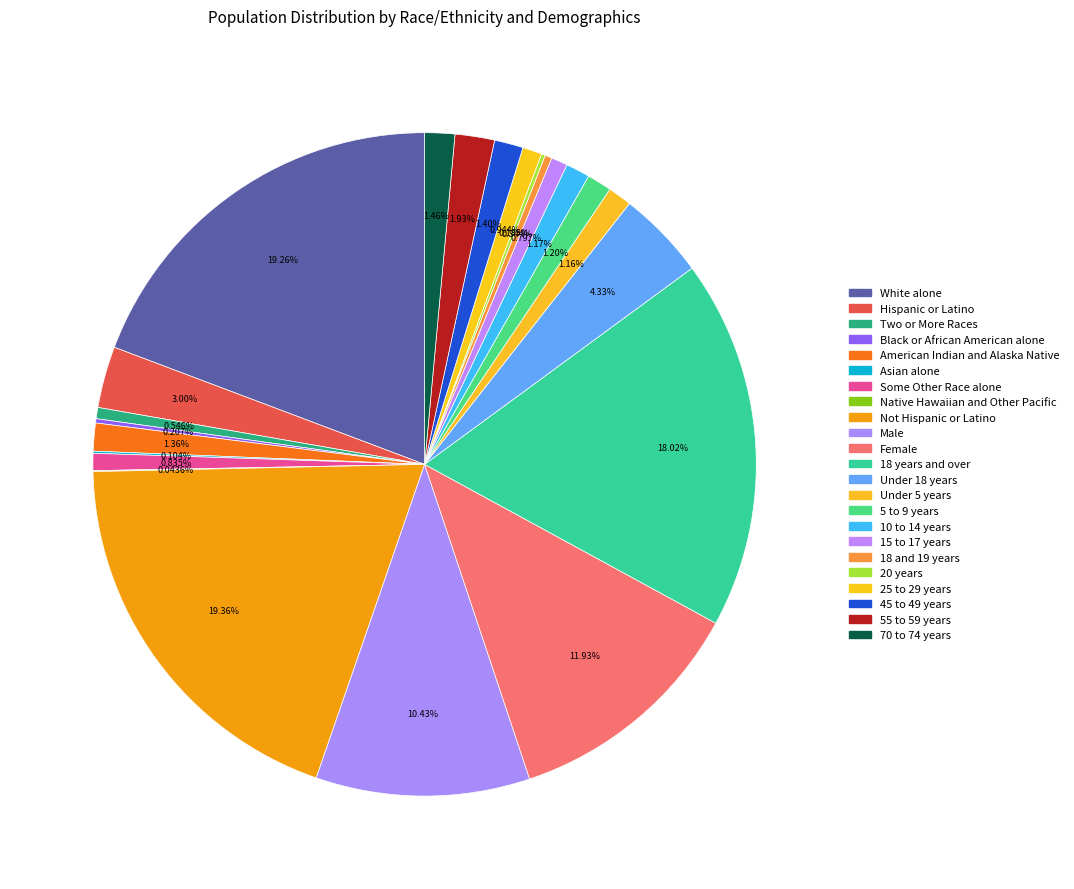

How many slices are in this pie chart?

23